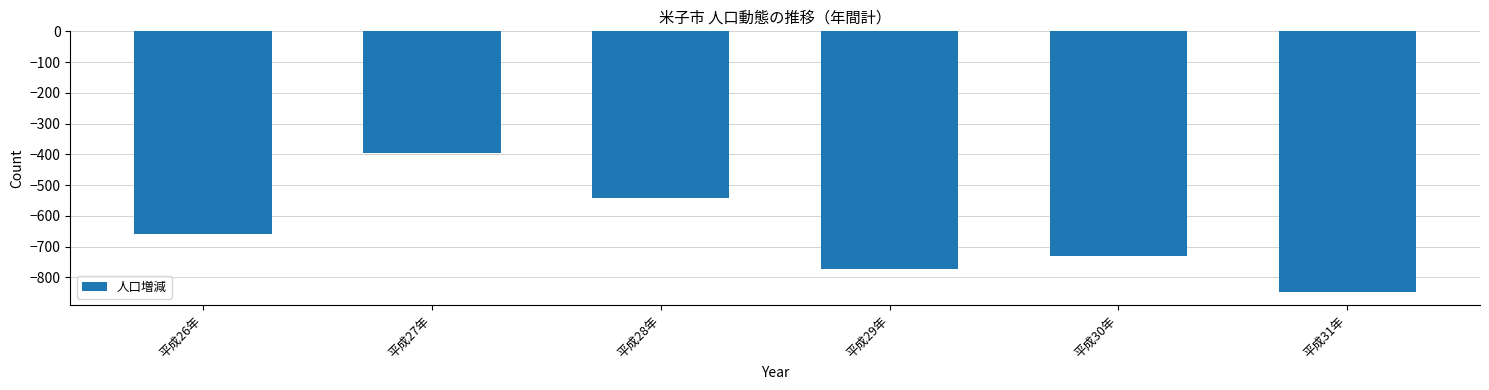

What is the sum of the values at 平成28年 and 平成30年?

-1274